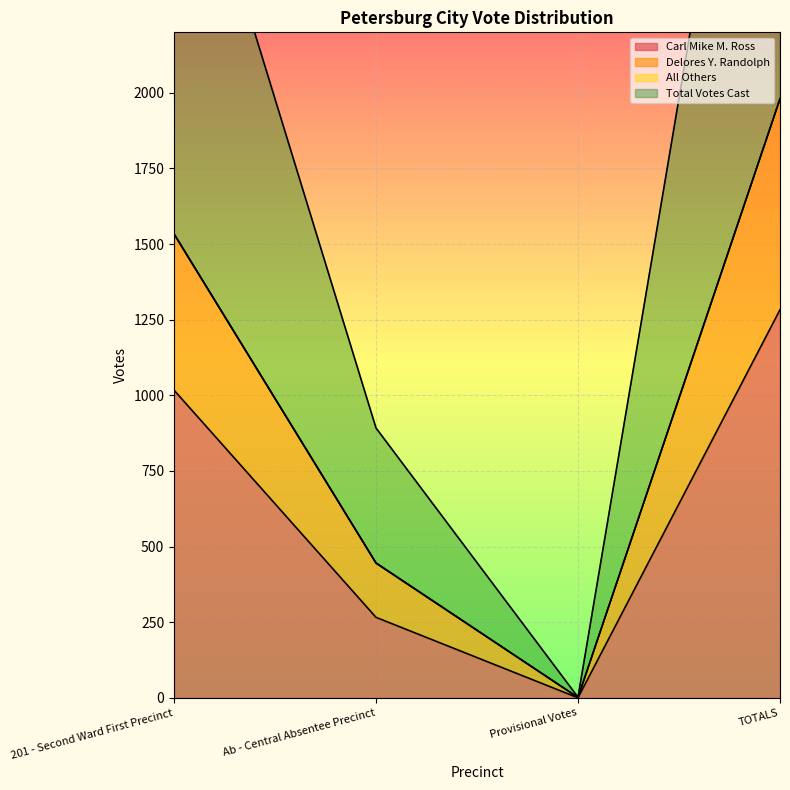

Read the Delores Y. Randolph value at TOTALS, to the nearest 10.

1980